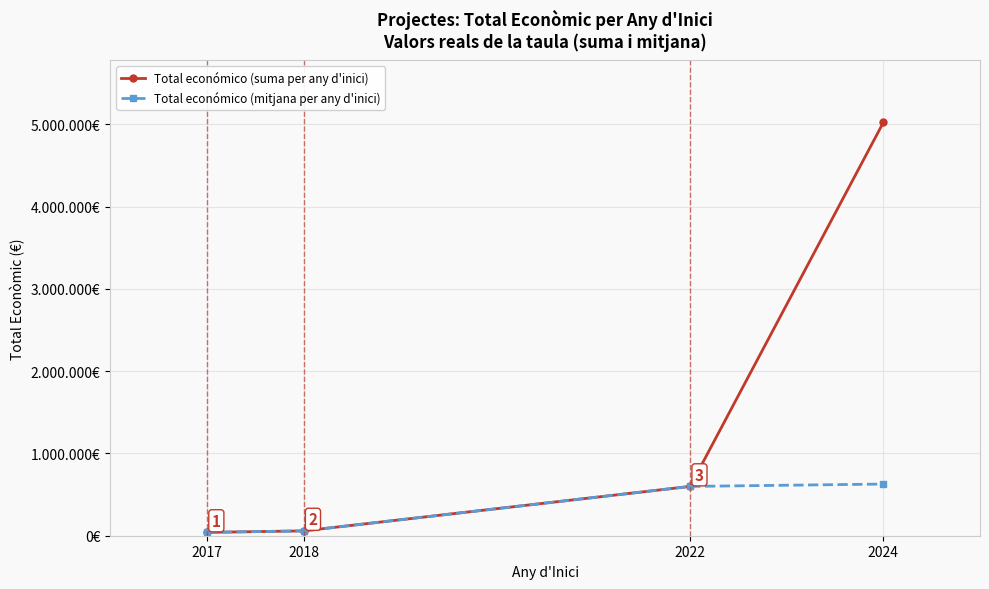

True or false: Total económico (suma per any d'inici) has more than 1 interior local peaks.

False